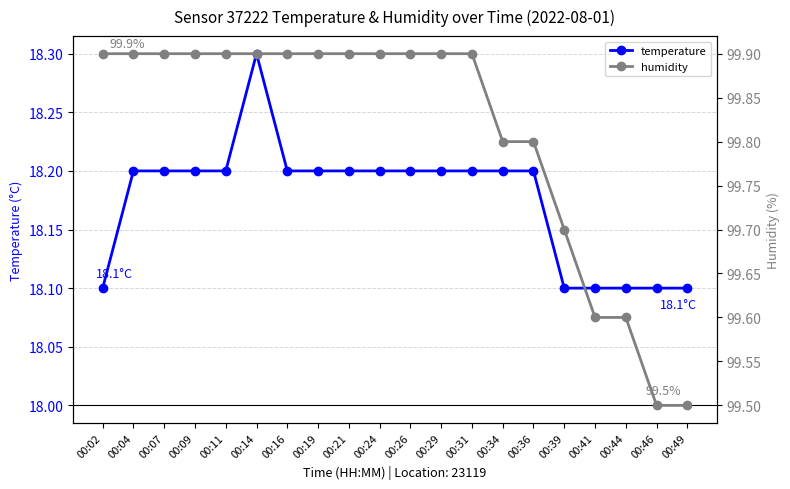

True or false: humidity has more than 1 points higher than both neighbors.

False